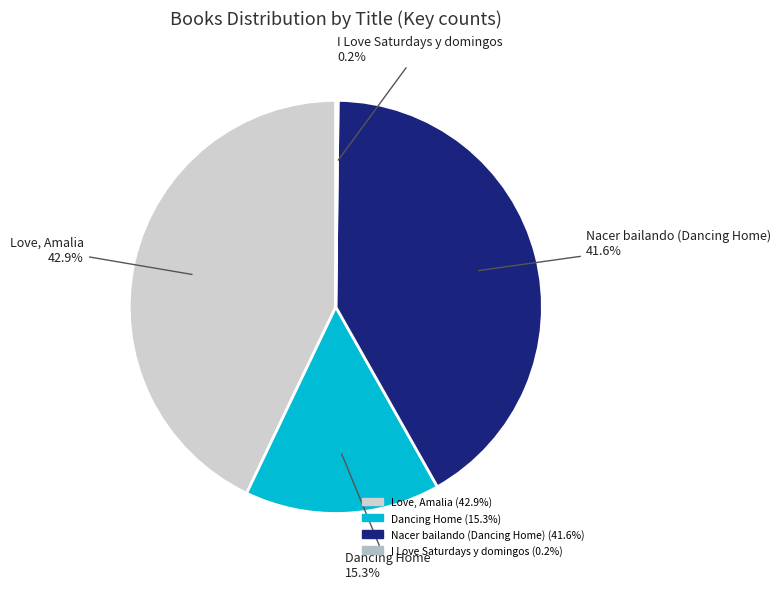

Which slice is the largest?

Love, Amalia